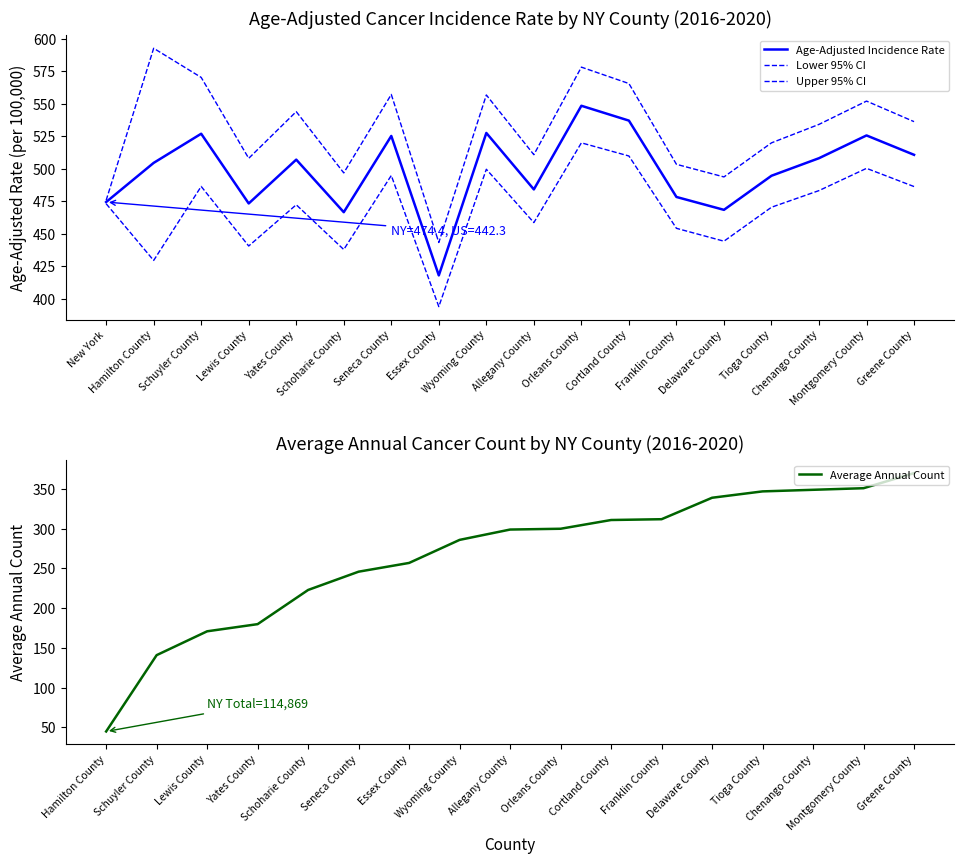

At which category does Age-Adjusted Incidence Rate reach its first local peak?

Schuyler County